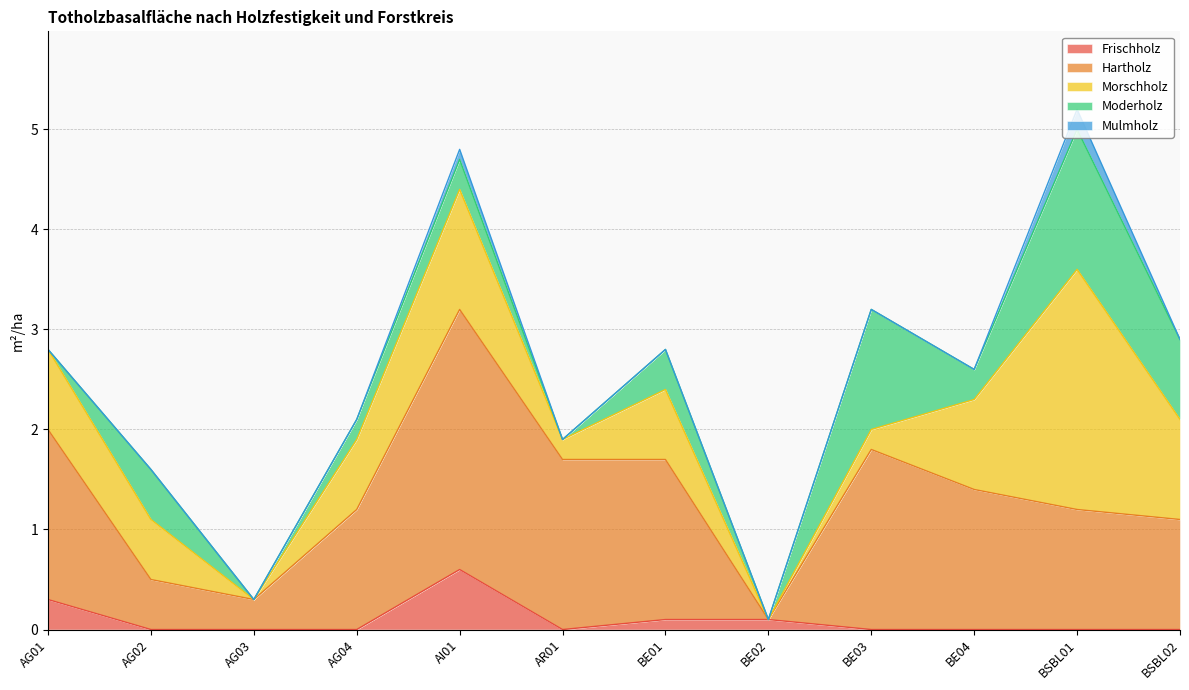

What is the difference between the second highest and second lowest values in the Frischholz series?

0.3